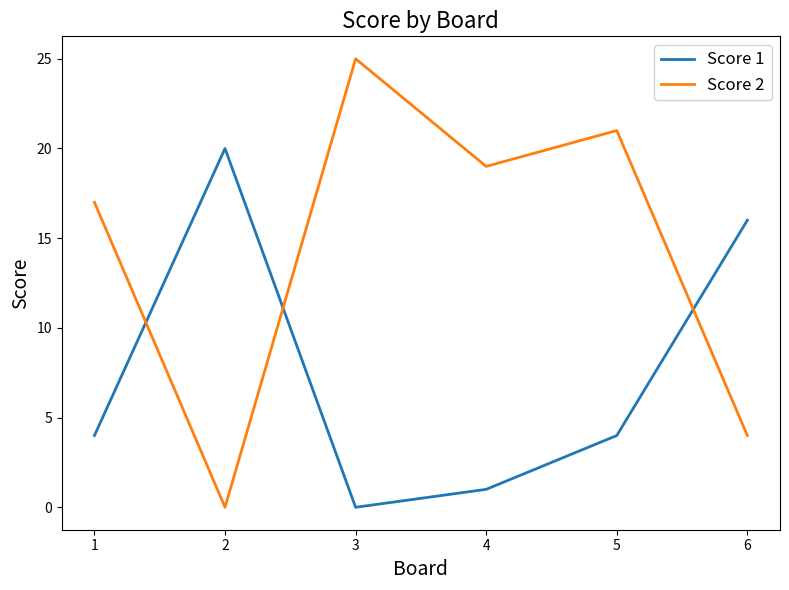

Which series has the largest total across all categories?

Score 2